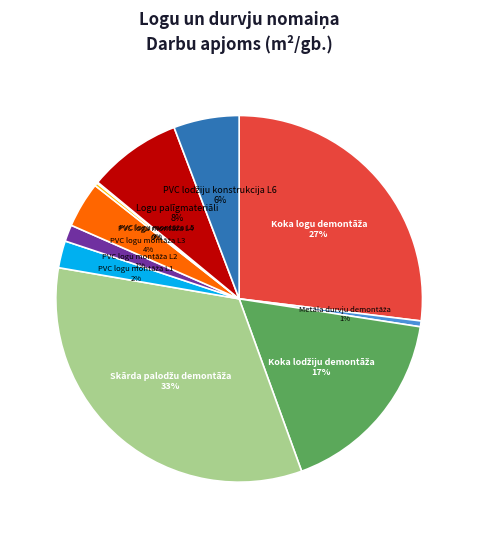

Is there a majority slice in this chart?

No